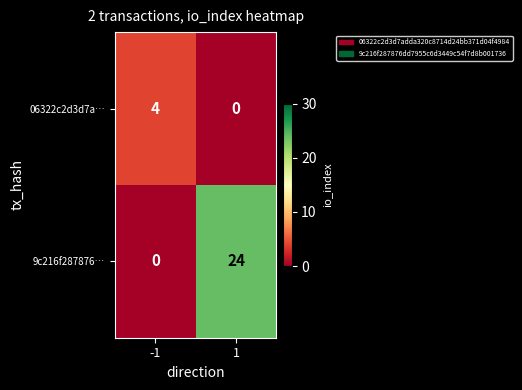

Which series has the largest range (max minus min)?

9c216f287876…